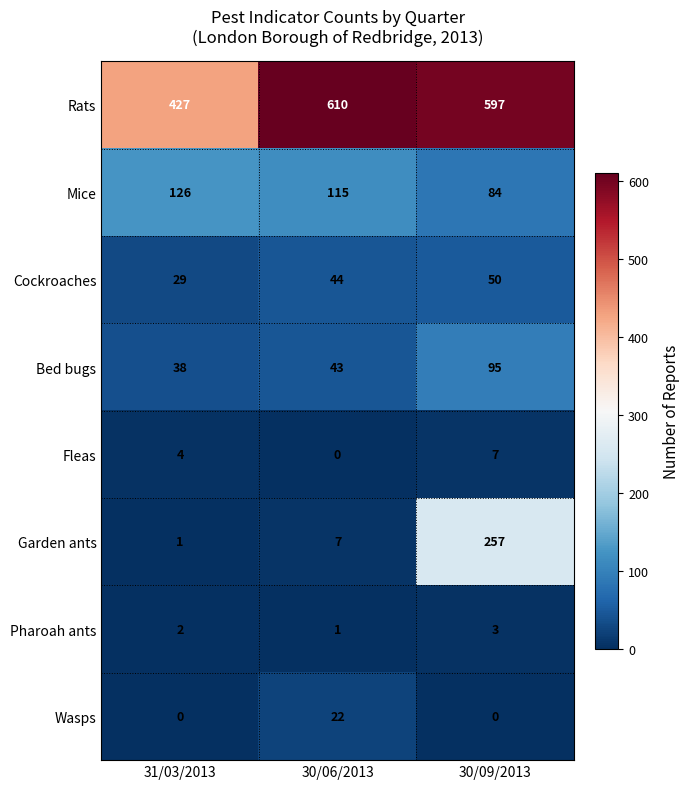

What is the greatest value displayed?

610